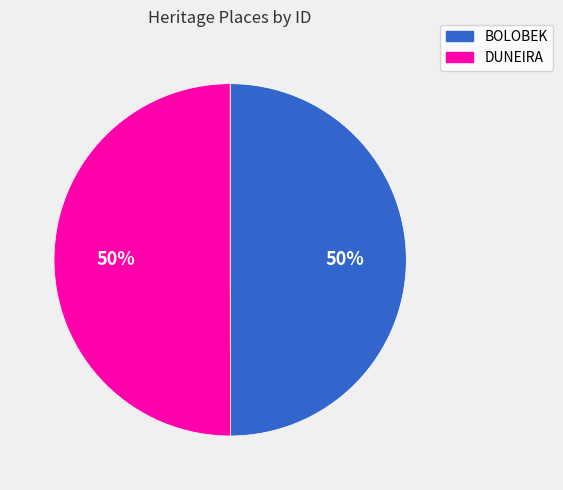

Do BOLOBEK and DUNEIRA together represent more than half of the pie?

Yes